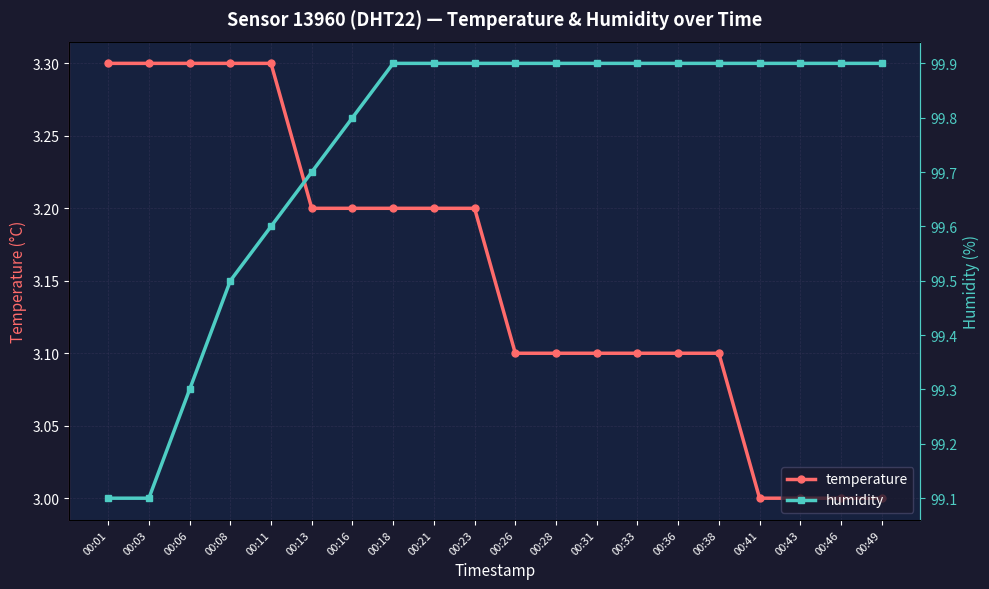

What is the value of the humidity point at the 5th from the left?

99.6